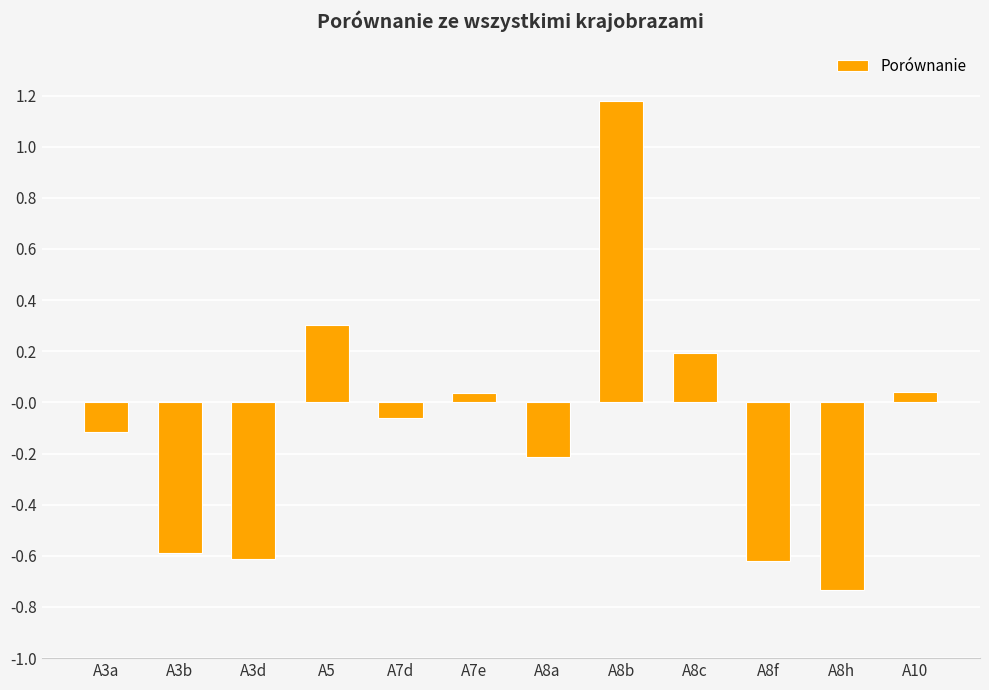

Between A8f and A8b, which is larger?

A8b